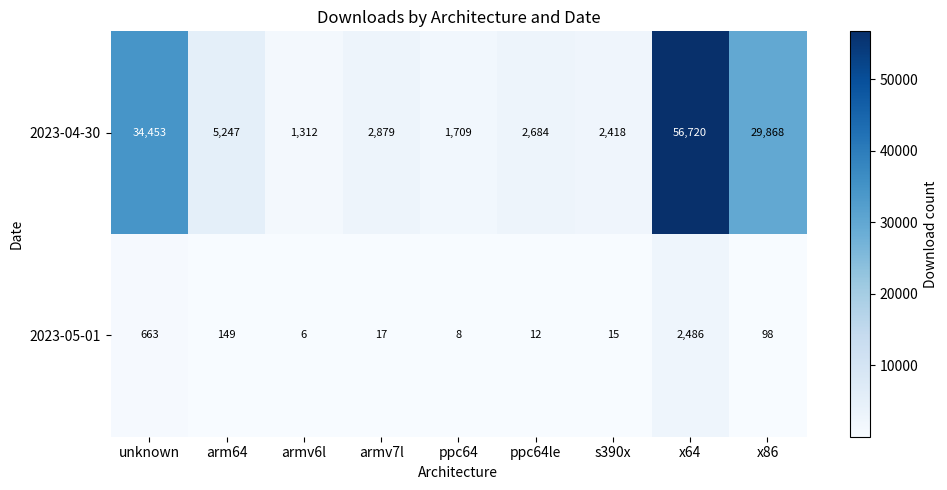

At which category is the sum across all series the highest?

x64